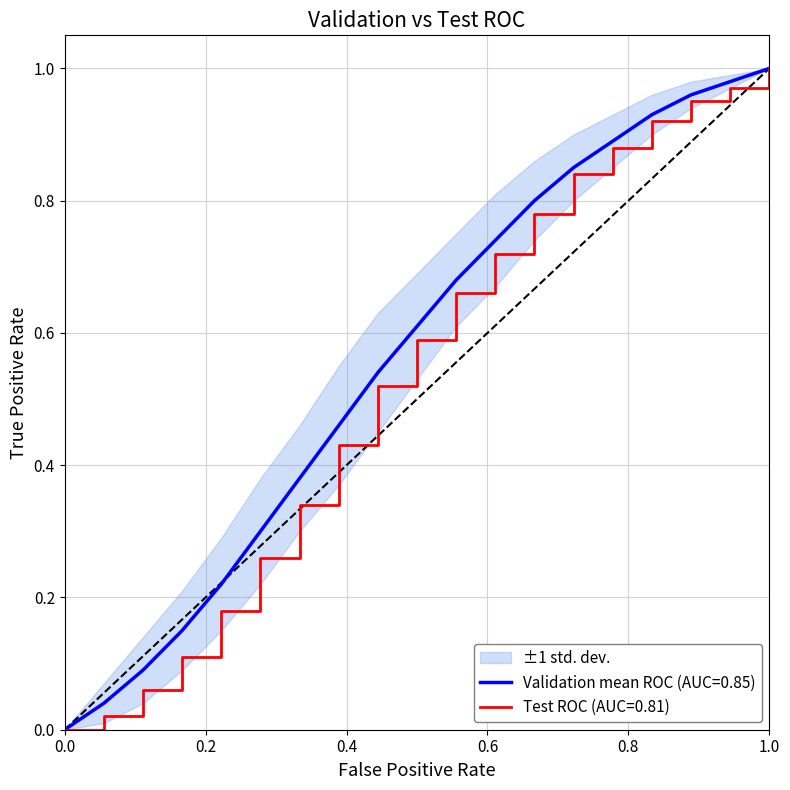

True or false: Pengeluaran (cumulative, normalized) has a value of 0.0 at 0.2.

False